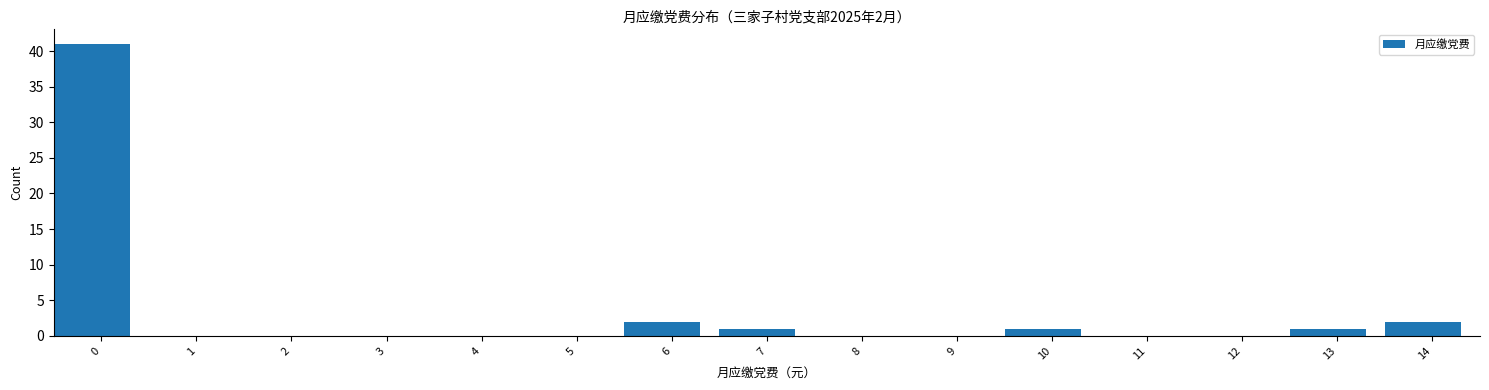

Reading left to right, what are all the values shown in this chart?

0=41	1=0	2=0	3=0	4=0	5=0	6=2	7=1	8=0	9=0	10=1	11=0	12=0	13=1	14=2